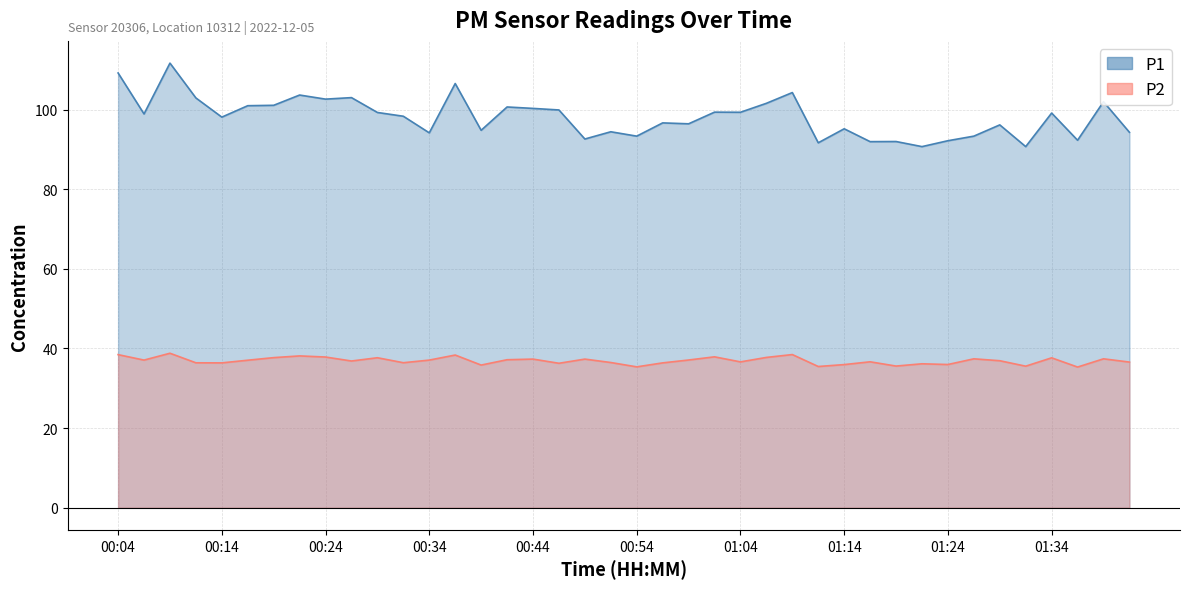

What are all the series names shown in the legend?

P1, P2